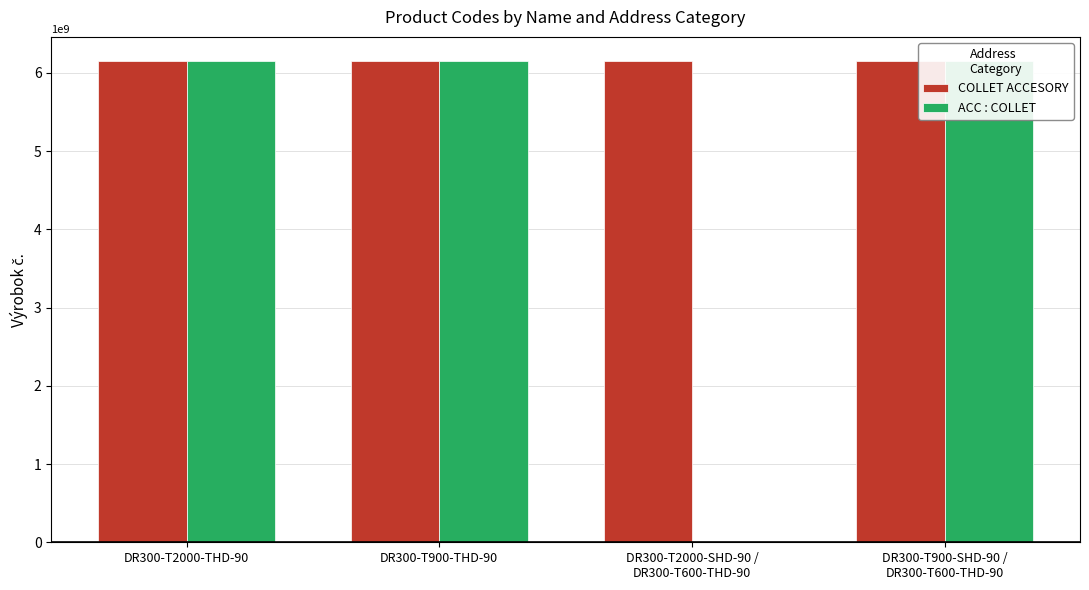

Is it true that COLLET ACCESORY equals 8202789053 at DR300-T2000-THD-90?

False